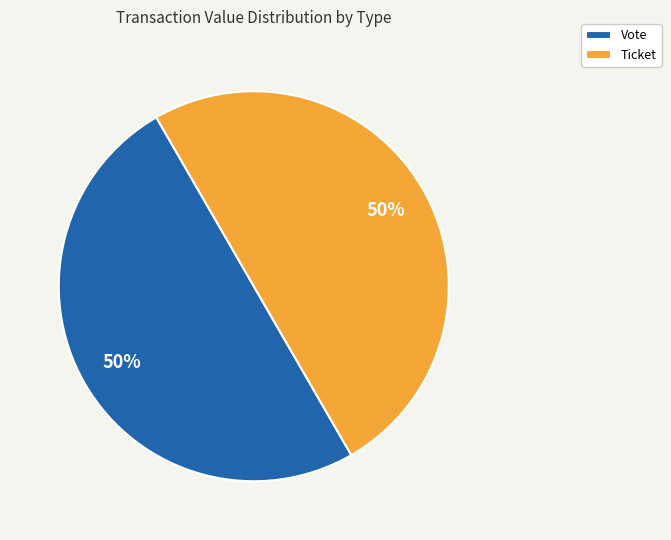

Approximately how many times larger is the value at Vote compared to Ticket?

1.0